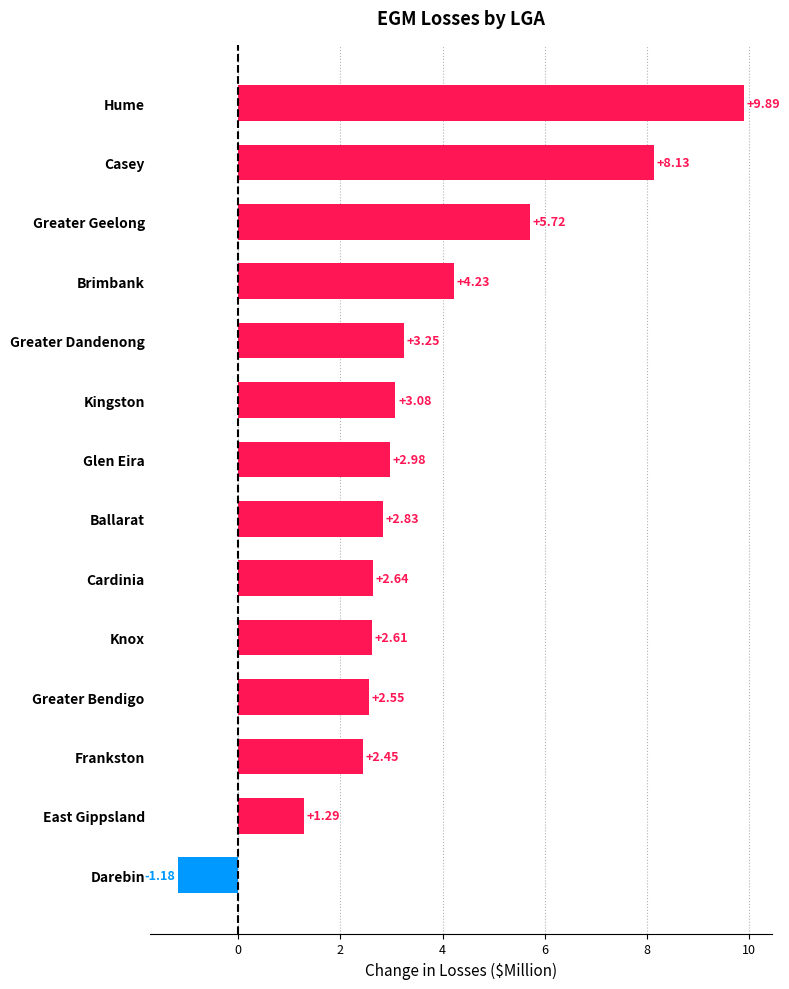

What is the label of the 10th bar from the bottom?

Greater Dandenong